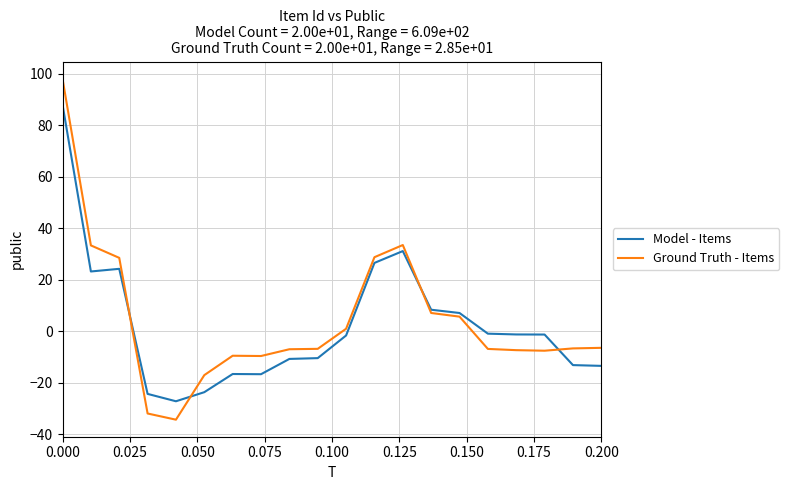

What is the highest value of the Ground Truth - Items series?

98.0